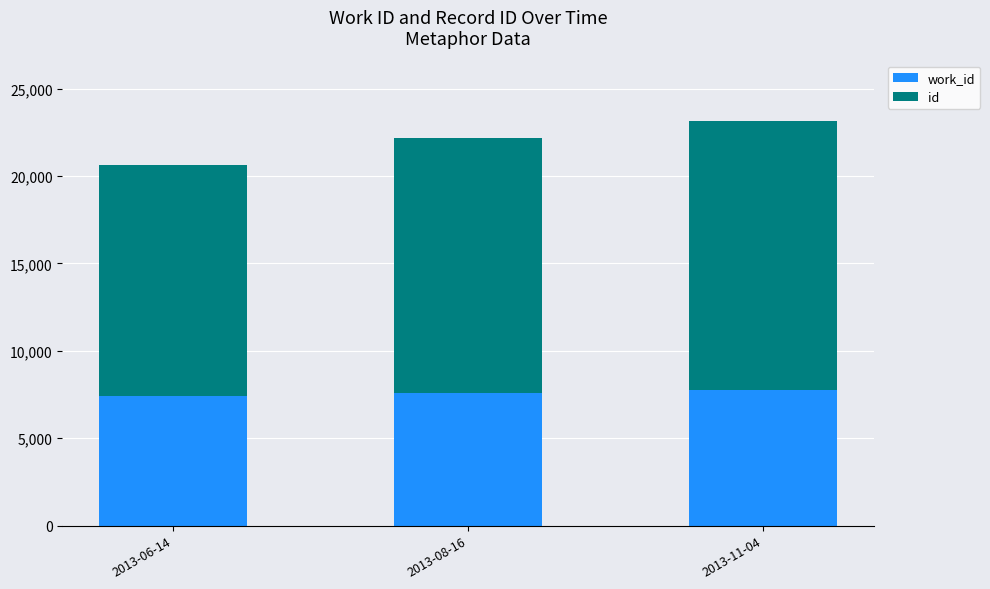

Count the id values in the range 13207 to 15388.

3